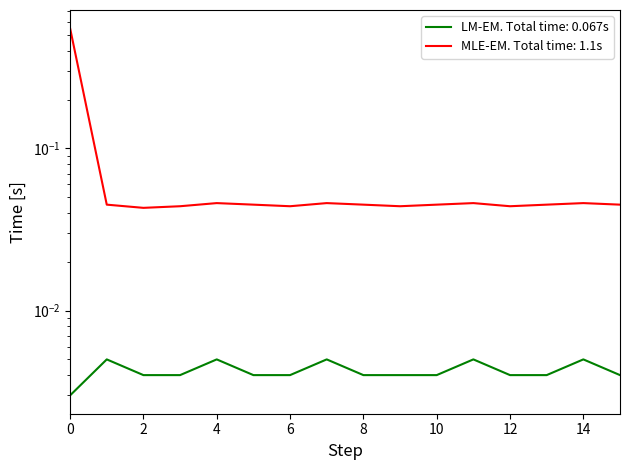

Reading left to right, extract all data points from this chart.

LM-EM. Total time: 0.067s: 0.0	0.0	0.0	0.0	0.0	0.0	0.0	0.0	0.0	0.0	0.0	0.0	0.0	0.0	0.0	0.0
MLE-EM. Total time: 1.1s: 0.6	0.0	0.0	0.0	0.0	0.0	0.0	0.0	0.0	0.0	0.0	0.0	0.0	0.0	0.0	0.0